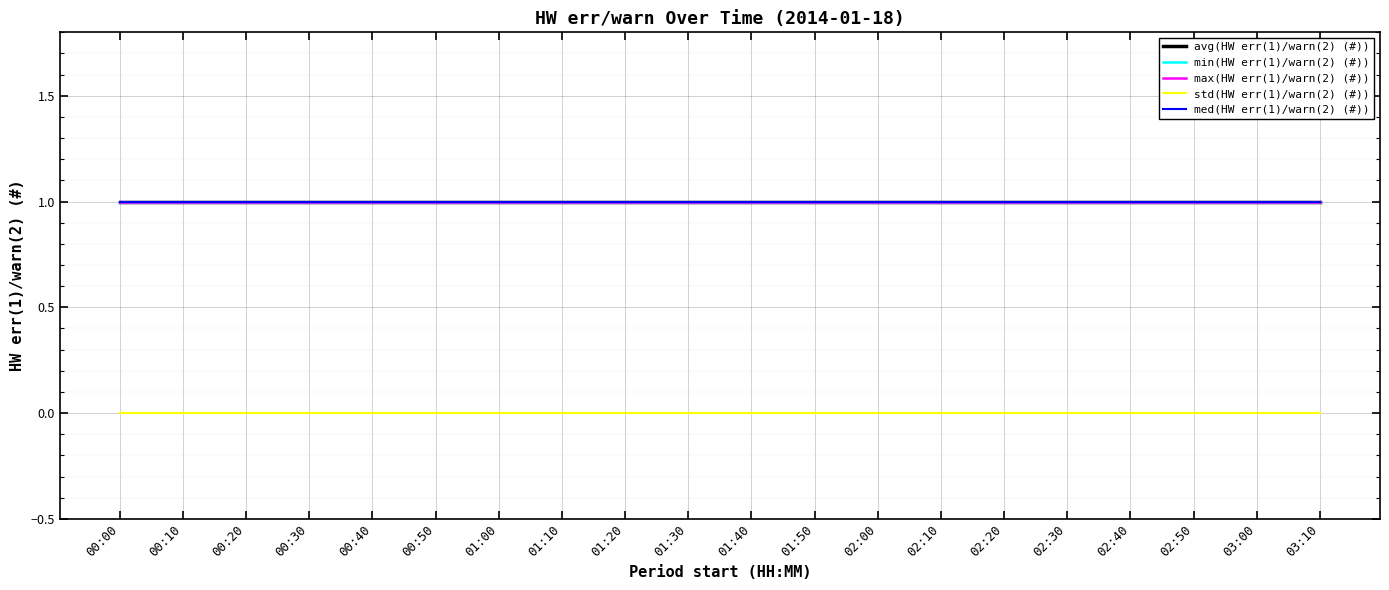

What is the maximum value shown in the chart?

1